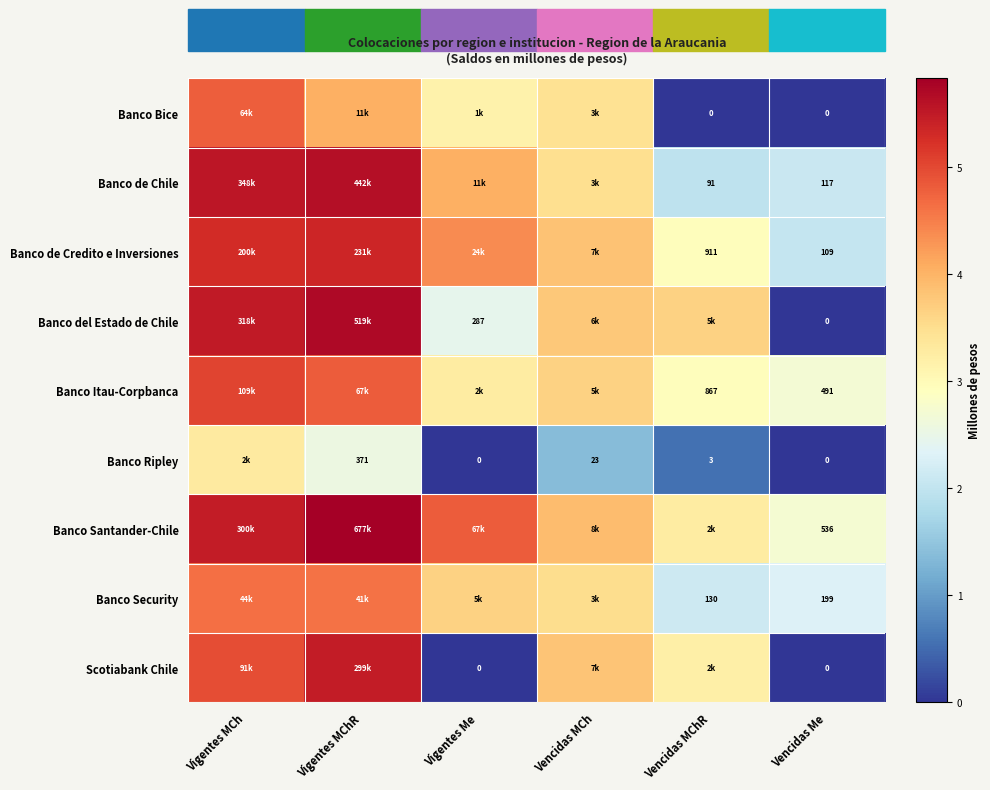

Rank the series at Vencidas MCh from highest to lowest value.

Banco Santander-Chile, Banco de Credito e Inversiones, Scotiabank Chile, Banco del Estado de Chile, Banco Itau-Corpbanca, Banco Security, Banco de Chile, Banco Bice, Banco Ripley